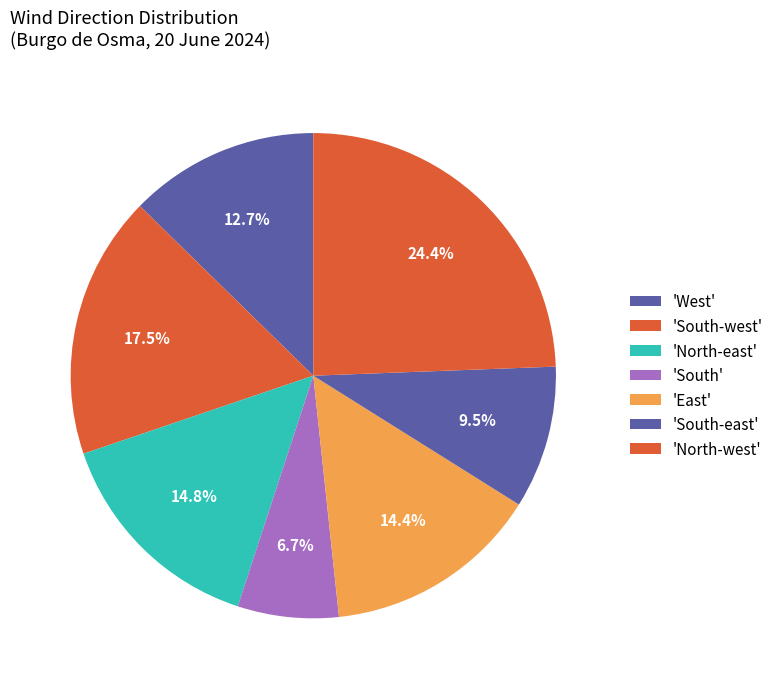

How many slices are in this pie chart?

7